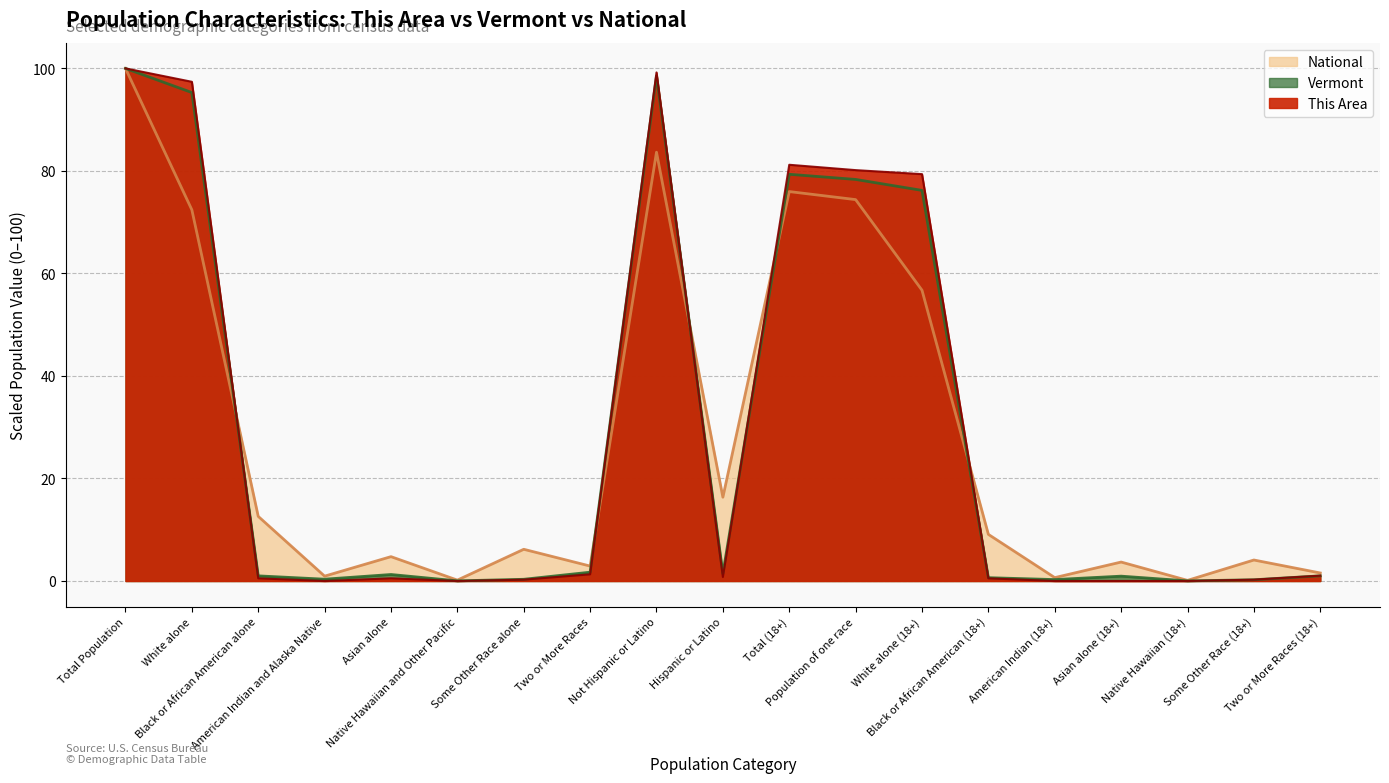

How many interior local peaks does the Vermont series have?

4